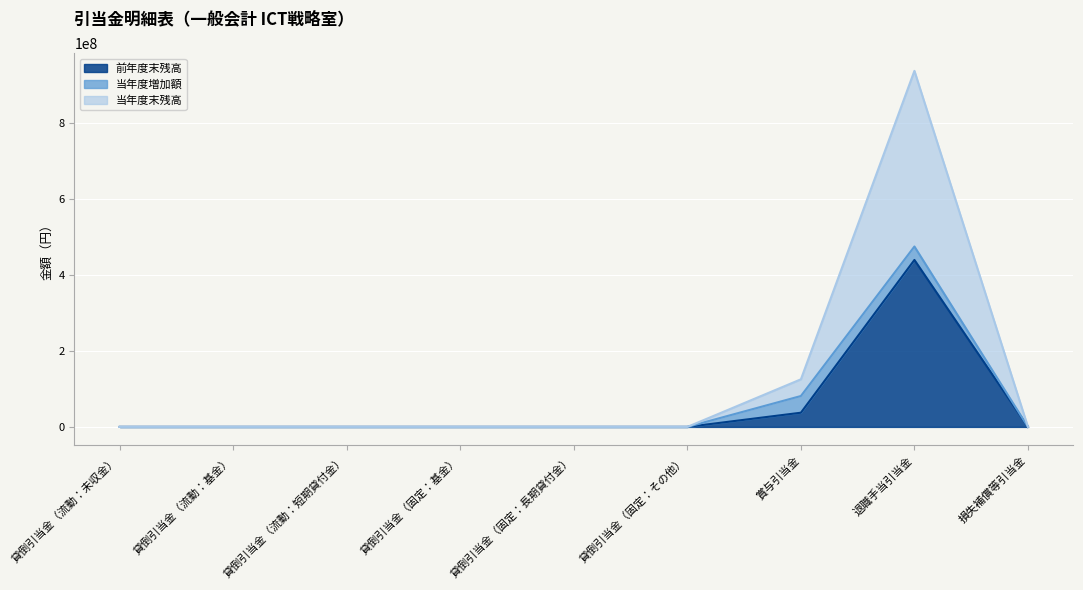

Which has a higher value, 貸倒引当金（固定：基金） or 貸倒引当金（流動：未収金）?

貸倒引当金（固定：基金）